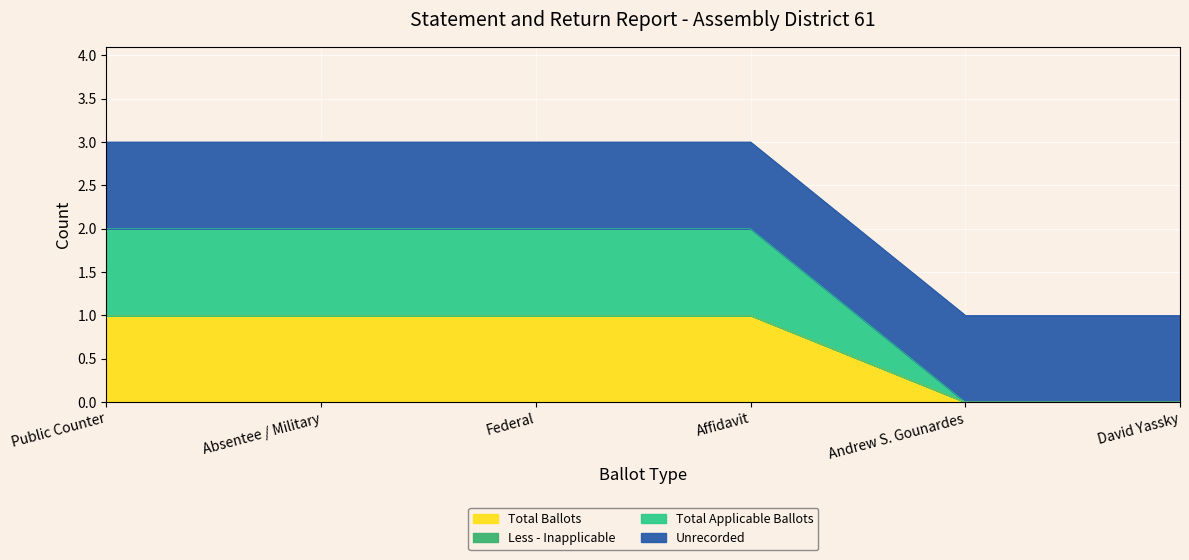

What is the value of the Total Applicable Ballots point at the 2nd from the left?

1